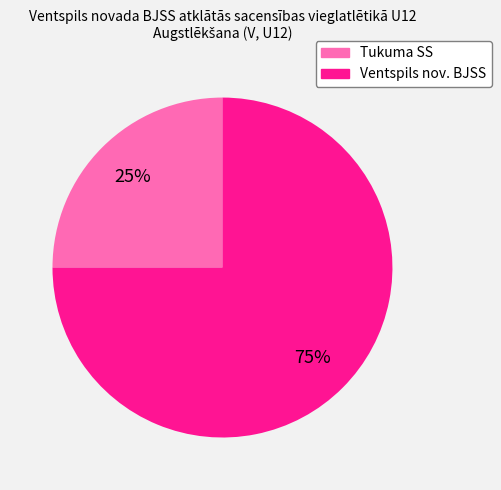

Combined, do Ventspils nov. BJSS and Tukuma SS account for over 50%?

Yes